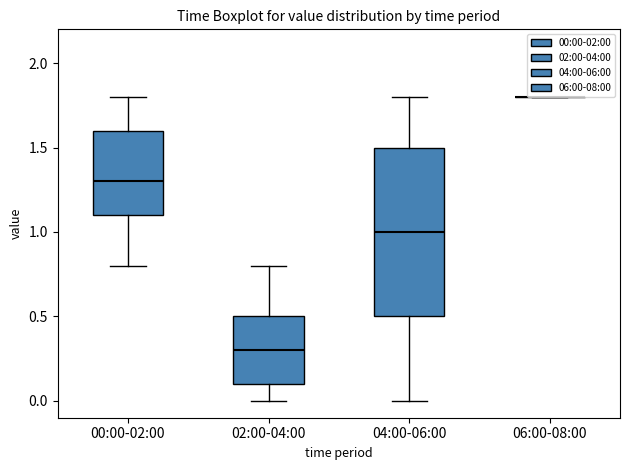

Which box is the tallest, from its lower edge to its upper edge?

04:00-06:00